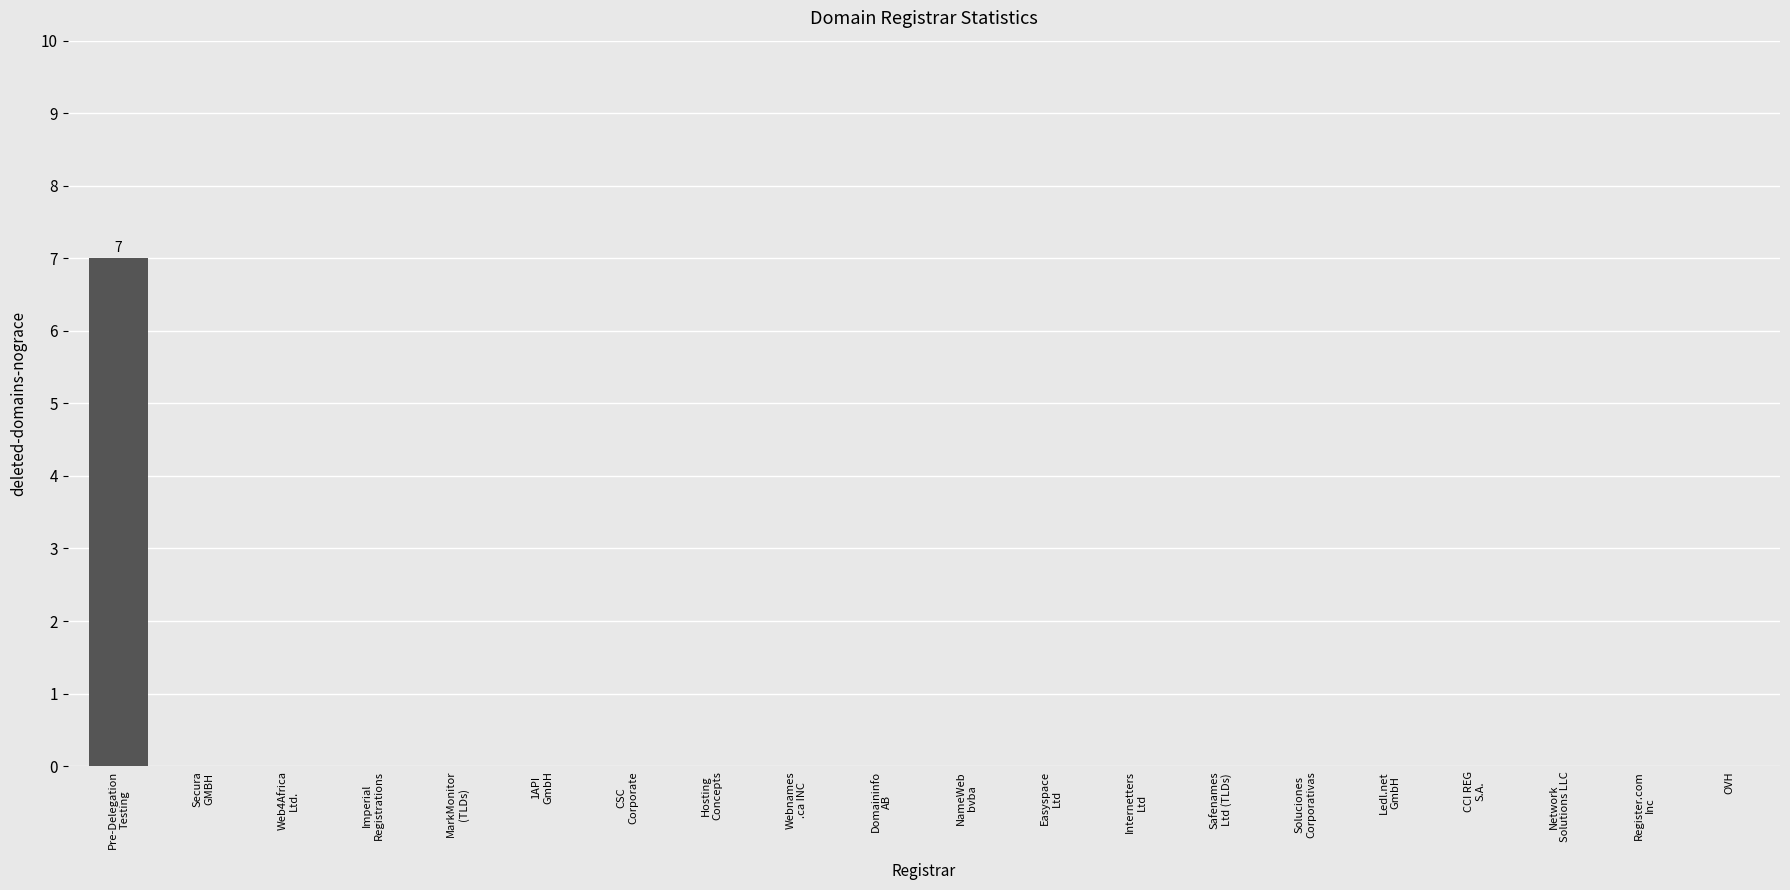

Are the bars horizontal?

No